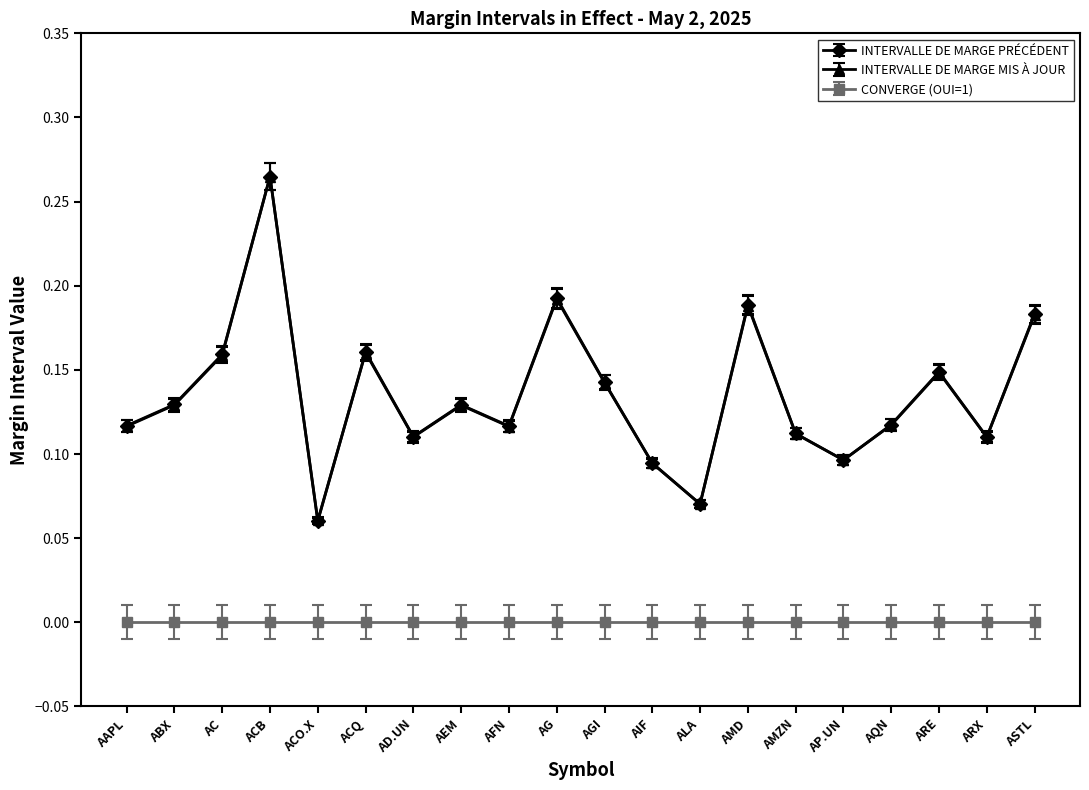

How many lines are shown in the chart?

3